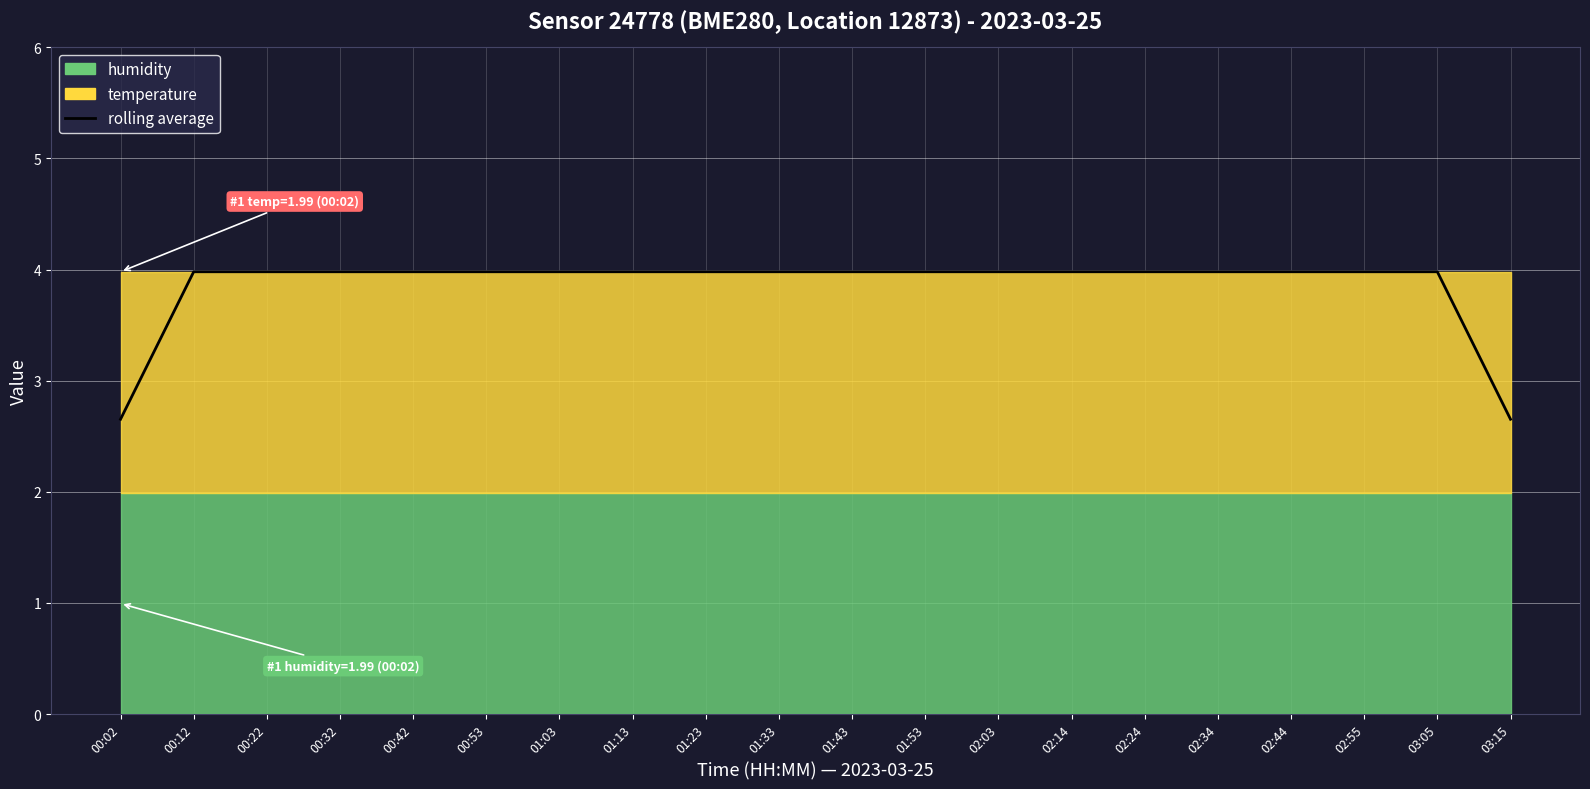

What is the sum of the values at 02:44 and 00:02?

6.6